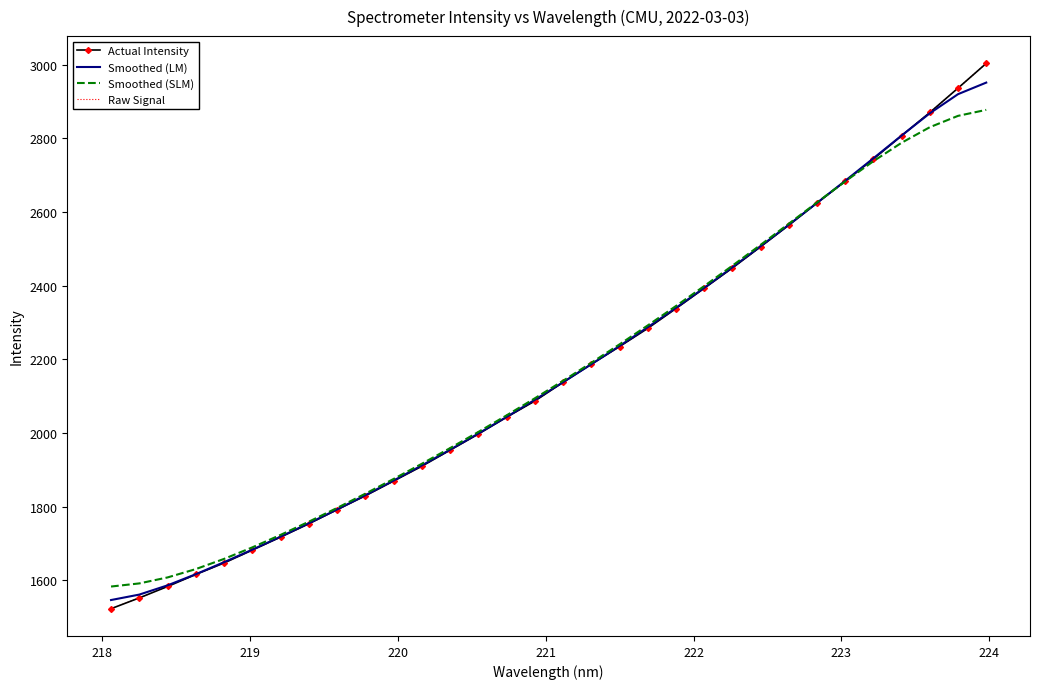

Which series has the largest range (max minus min)?

Actual Intensity